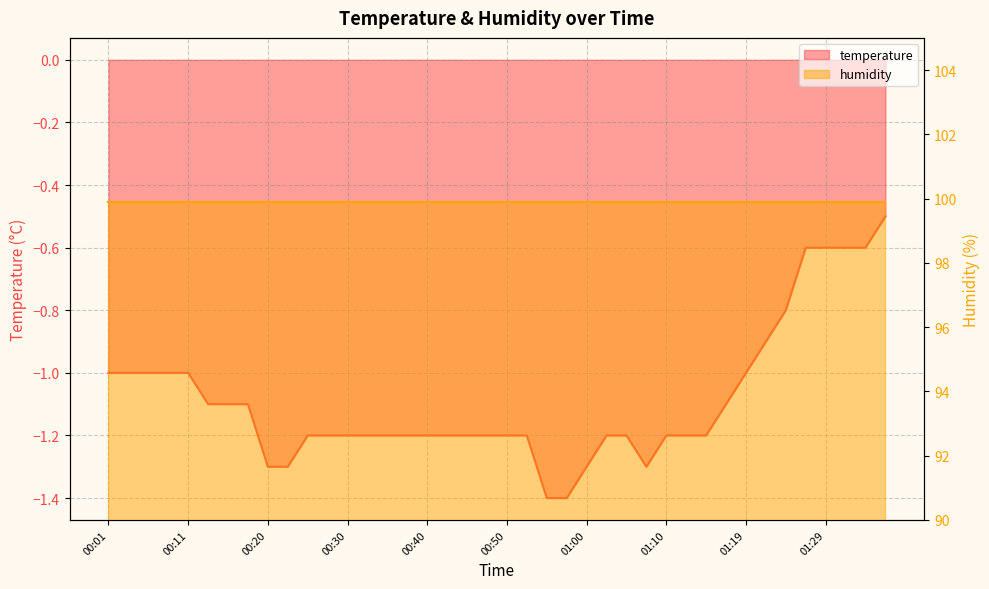

What is the approximate value at 00:35?

-1.2